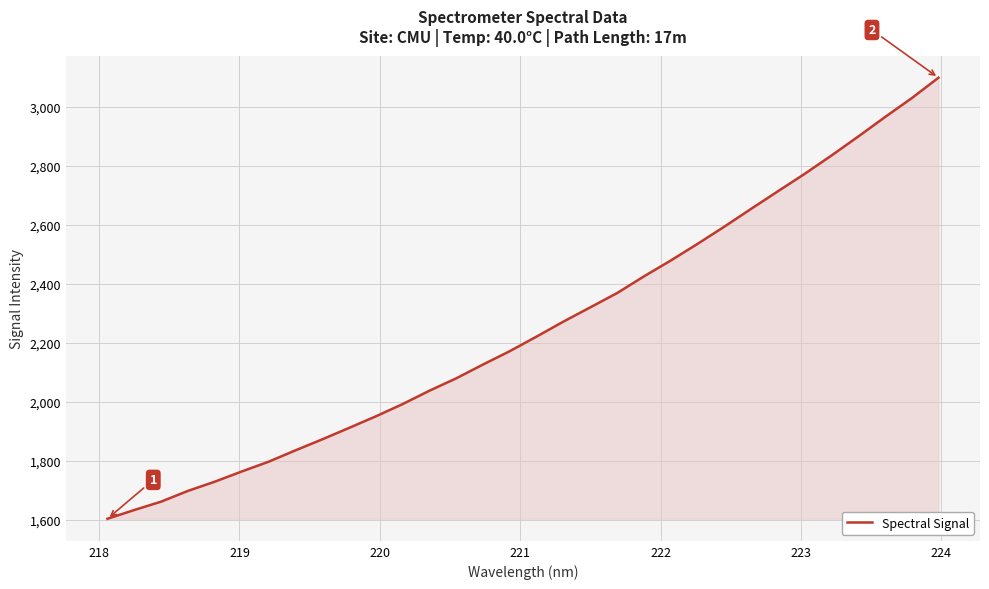

What is the smallest value displayed?

1603.3